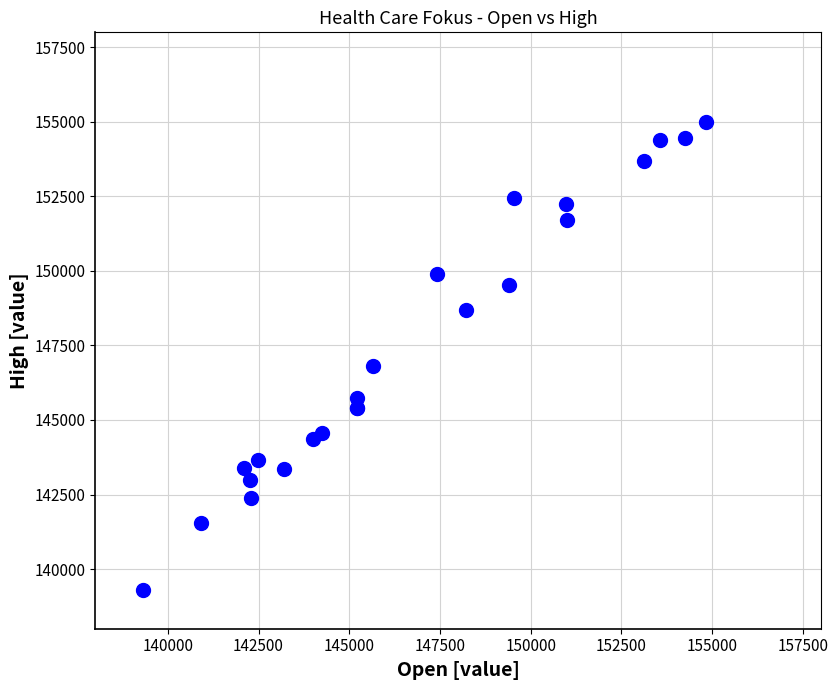

What Y value in the scatter plot is closest to 147142?

146812